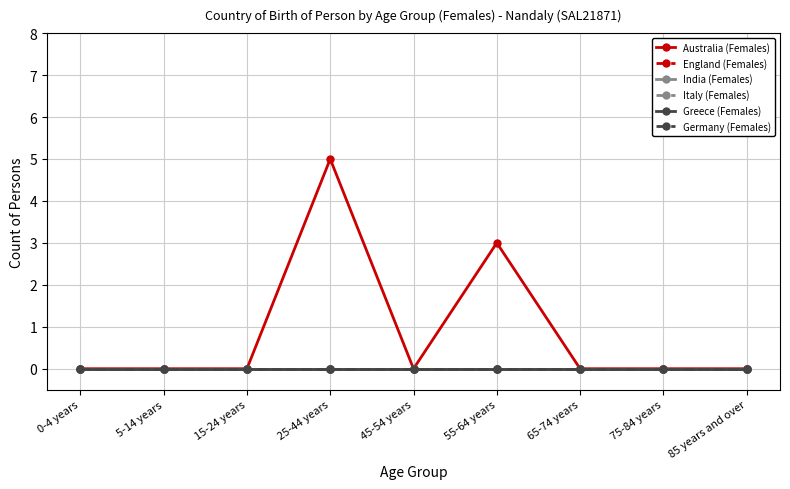

Rank the series at 45-54 years from highest to lowest value.

Australia (Females), England (Females), India (Females), Italy (Females), Greece (Females), Germany (Females)